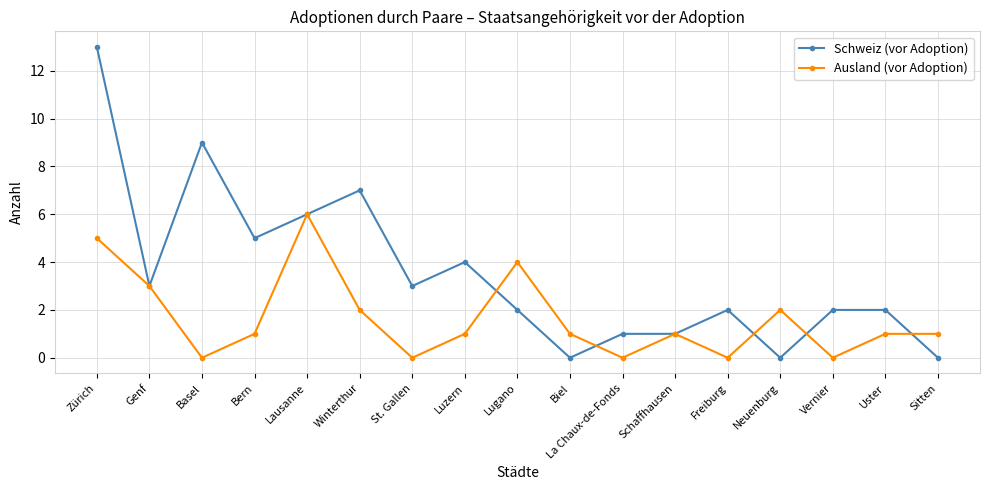

What is the spread (max minus min) of values at Zürich?

8